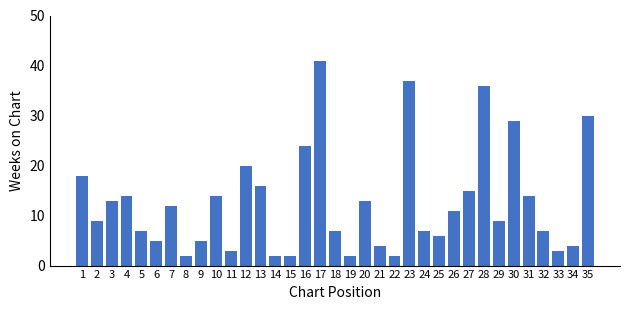

Which label corresponds to the largest value in the chart?

17